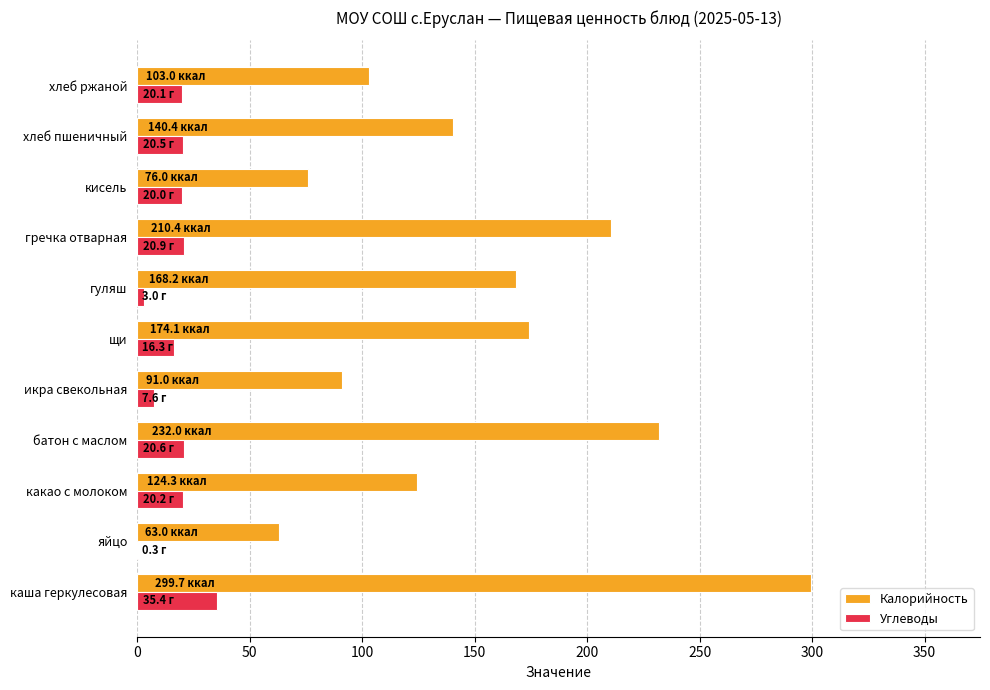

What are all the series names shown in the legend?

Калорийность, Углеводы